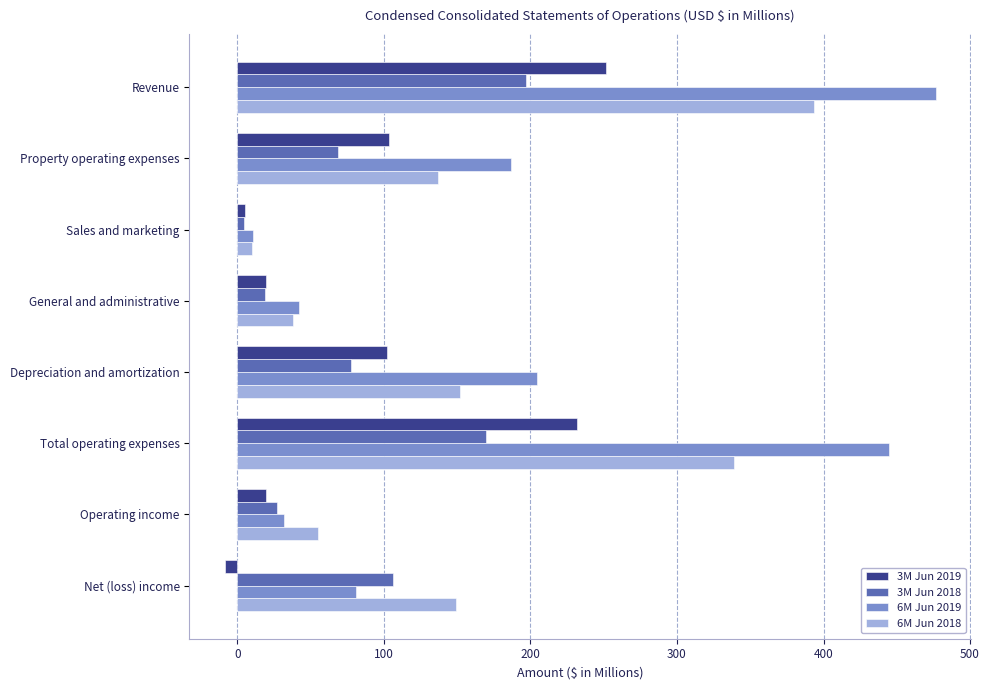

Which series has the largest range (max minus min)?

6M Jun 2019